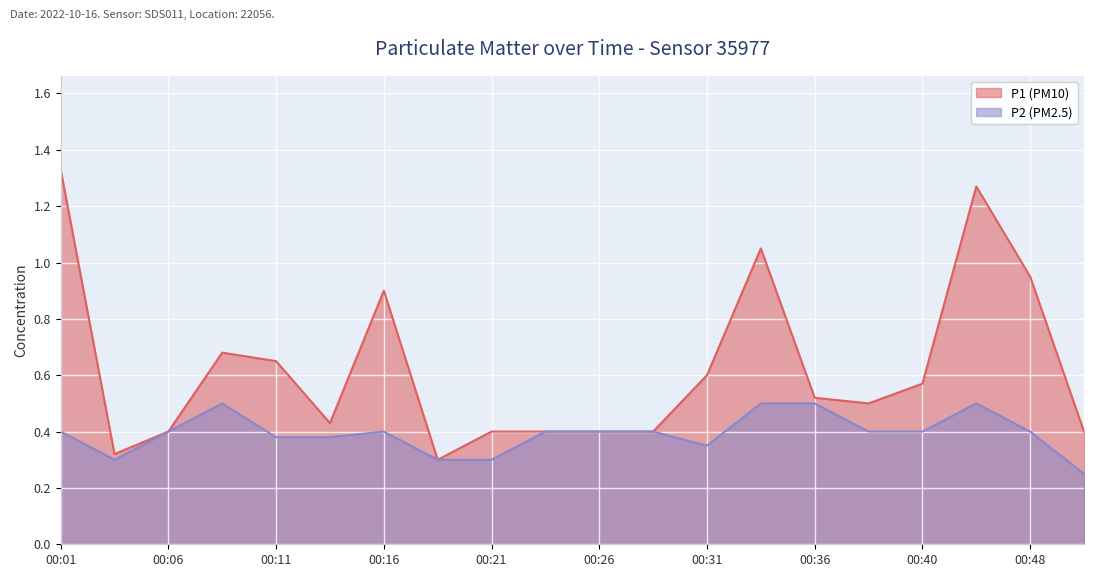

Read the P2 value at 00:31.

0.3